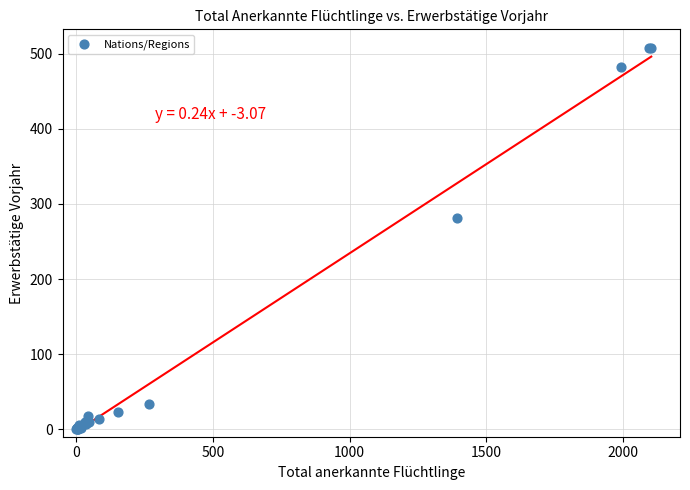

What Y value in the scatter plot is closest to 253?

281